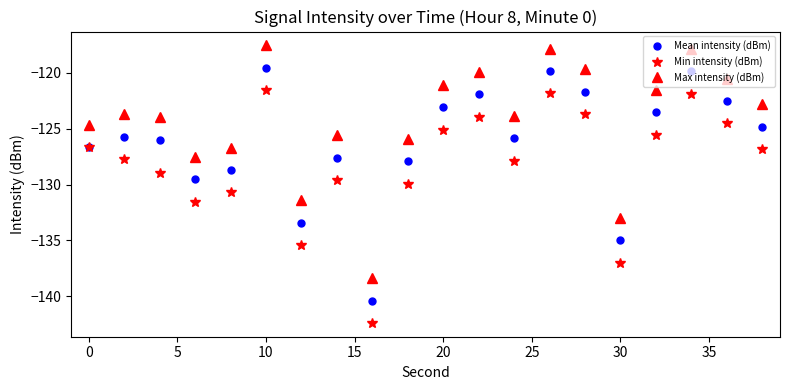

Which series has the largest total across all categories?

Max intensity (dBm)